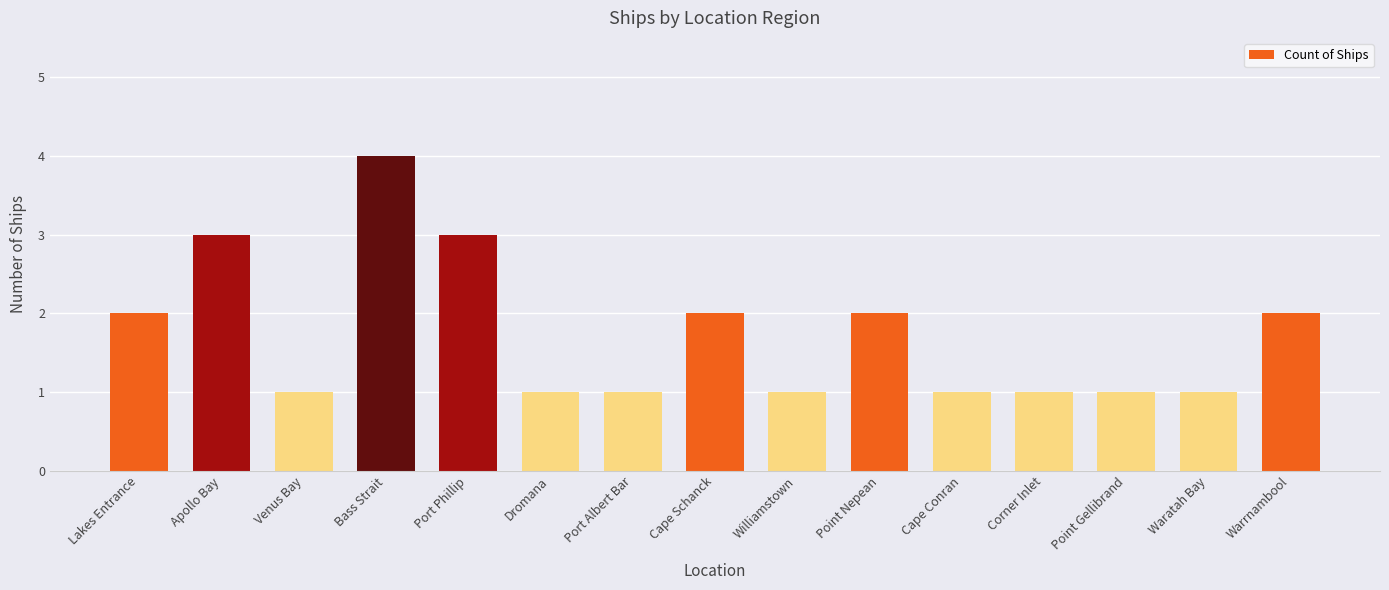

Between Lakes Entrance and Point Gellibrand, which is larger?

Lakes Entrance